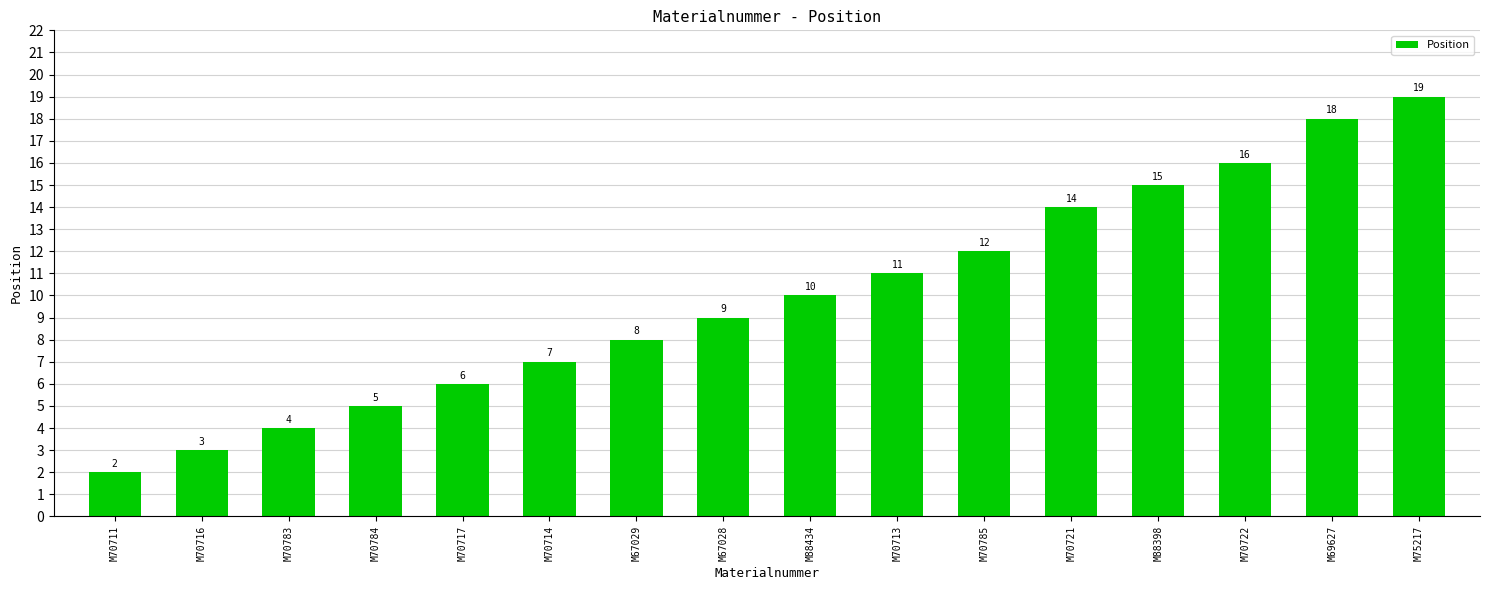

Reading right to left, what are all the values shown in this chart?

19	18	16	15	14	12	11	10	9	8	7	6	5	4	3	2